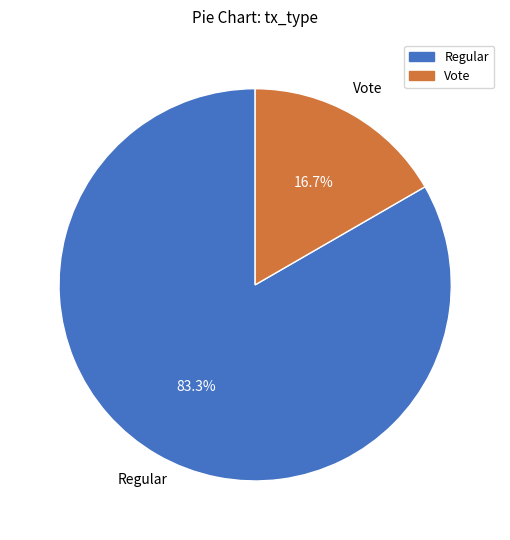

To the nearest percent, what is the difference between the largest and smallest slice percentages?

67%